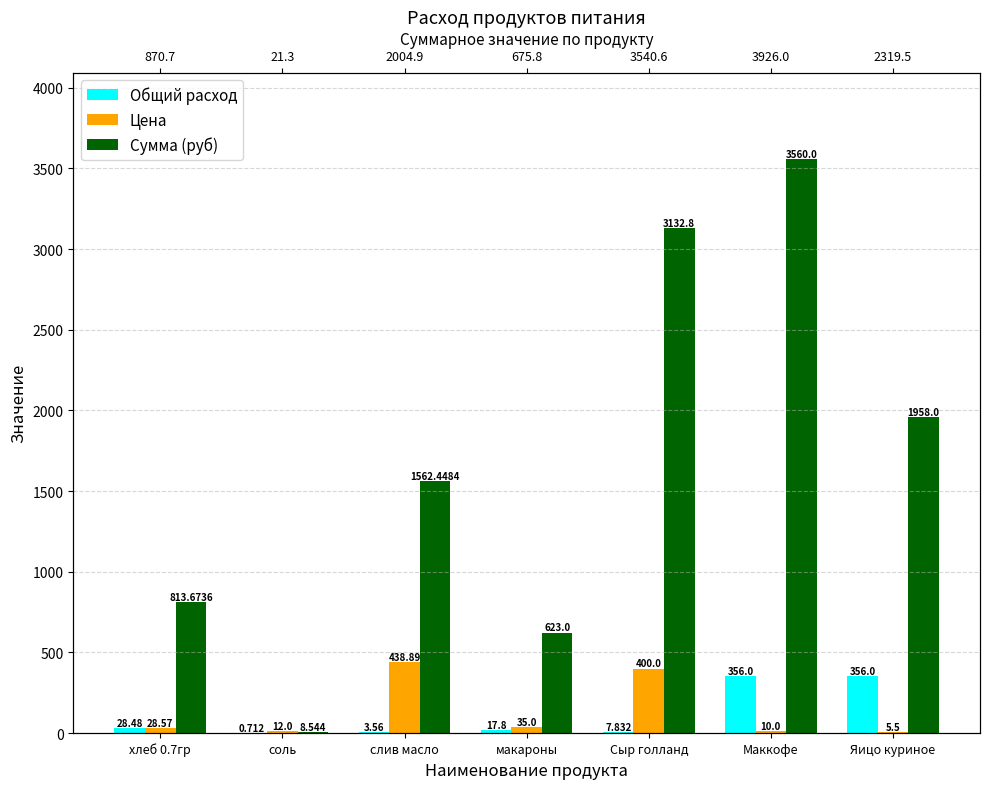

What is the label of the 4th bar from the right?

макароны